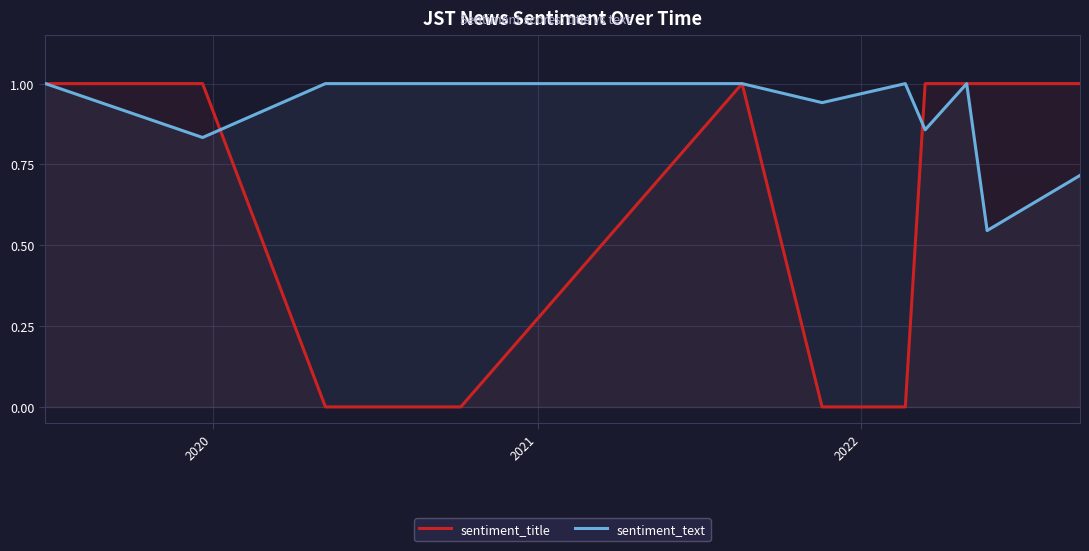

True or false: sentiment_title has more than 1 points higher than both neighbors.

False